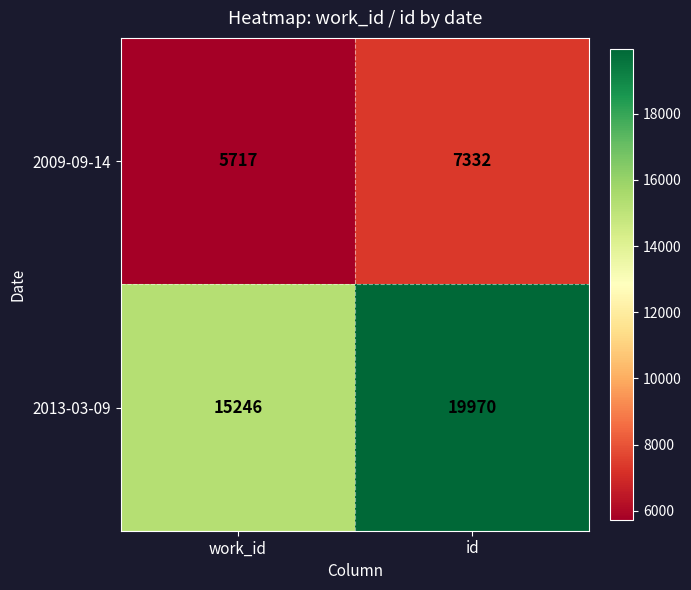

At how many categories does at least one series exceed 13740?

2